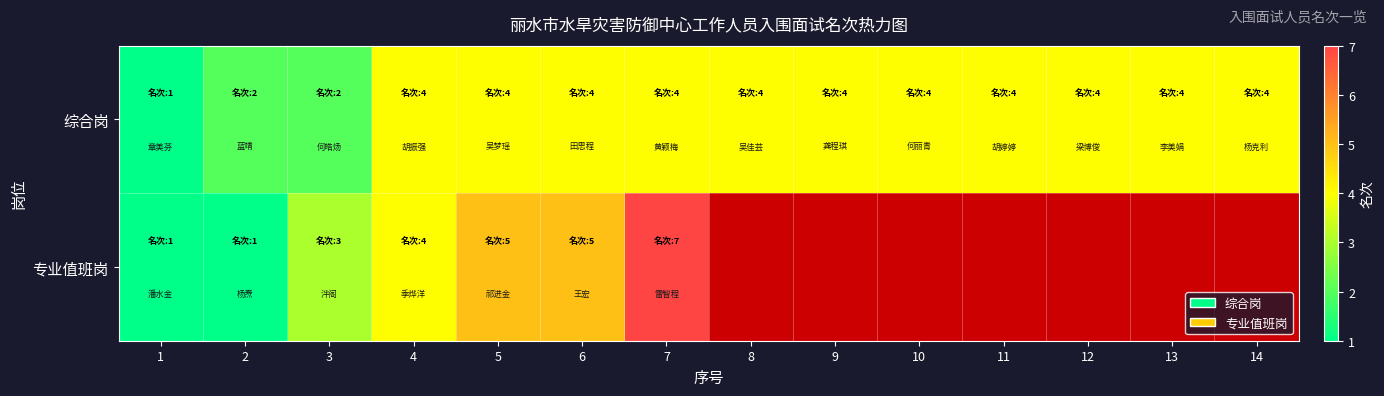

How many distinct data groups are displayed?

2